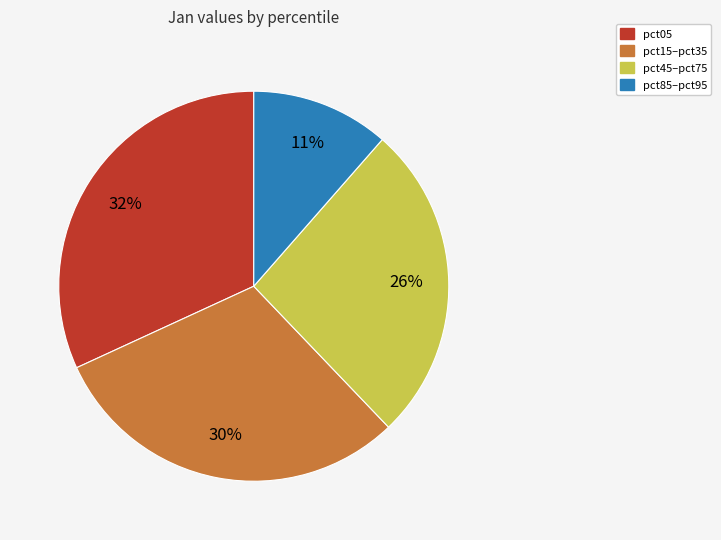

To the nearest percent, what is the average slice percentage?

25%